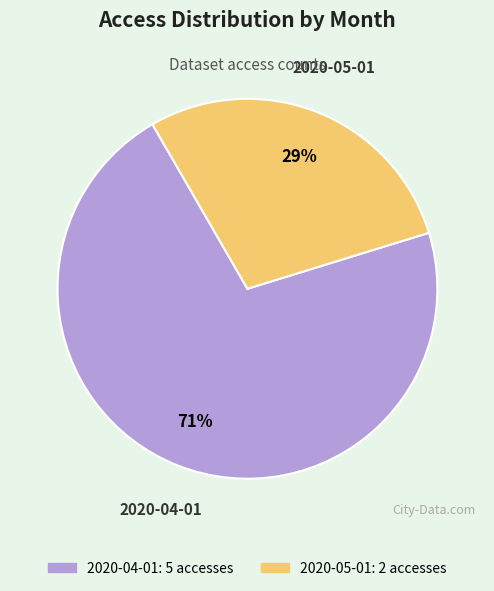

To the nearest percent, what portion does 2020-04-01 represent?

71%